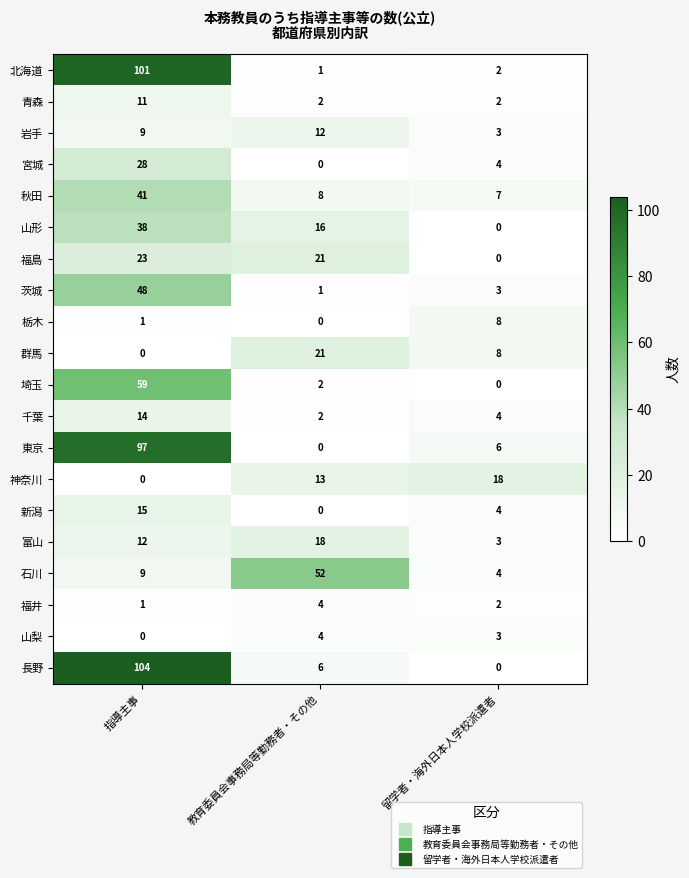

List the labels in order of 山形 value, smallest first.

留学者・海外日本人学校派遣者, 教育委員会事務局等勤務者・その他, 指導主事